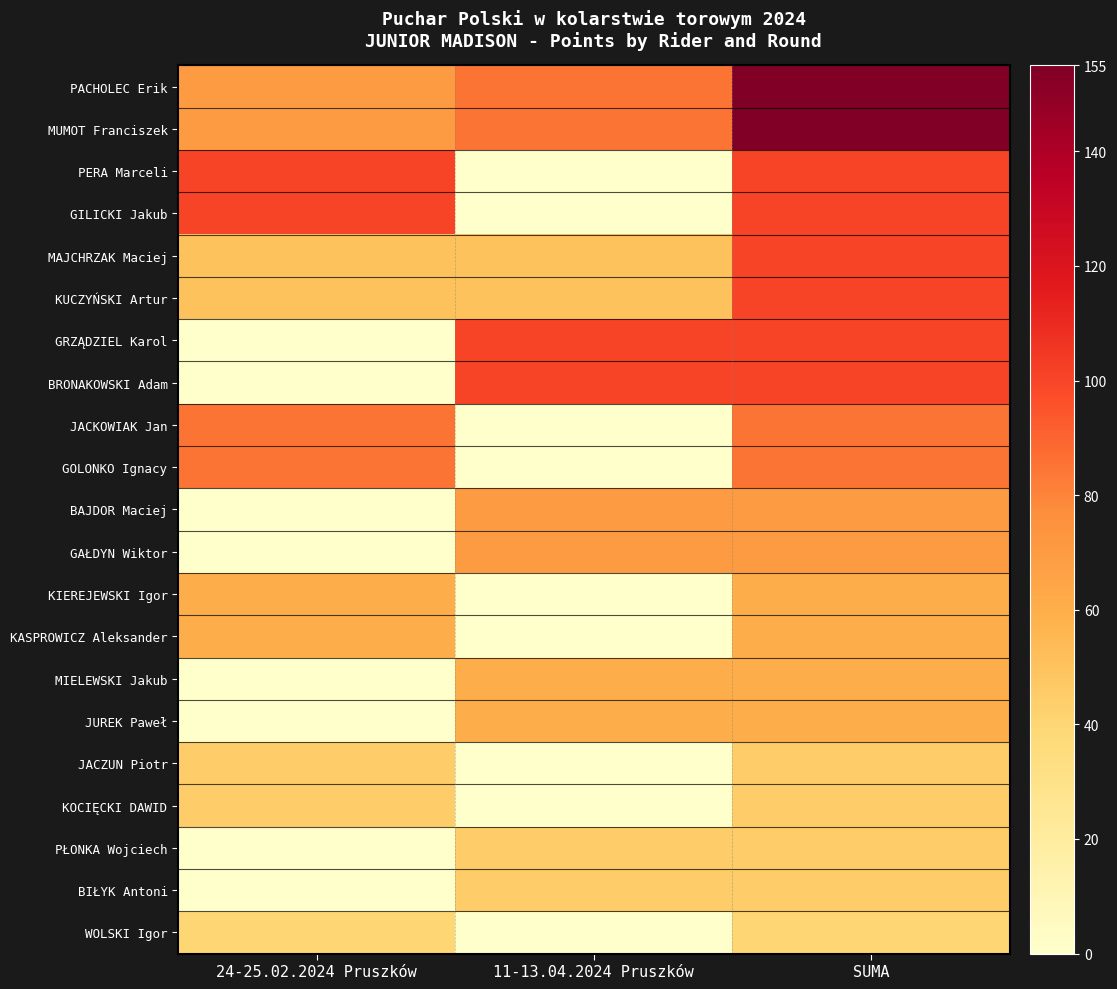

List the series in order of their peak value, lowest first.

WOLSKI Igor, JACZUN Piotr, KOCIĘCKI DAWID, PŁONKA Wojciech, BIŁYK Antoni, KIEREJEWSKI Igor, KASPROWICZ Aleksander, MIELEWSKI Jakub, JUREK Paweł, BAJDOR Maciej, GAŁDYN Wiktor, JACKOWIAK Jan, GOLONKO Ignacy, PERA Marceli, GILICKI Jakub, MAJCHRZAK Maciej, KUCZYŃSKI Artur, GRZĄDZIEL Karol, BRONAKOWSKI Adam, PACHOLEC Erik, MUMOT Franciszek